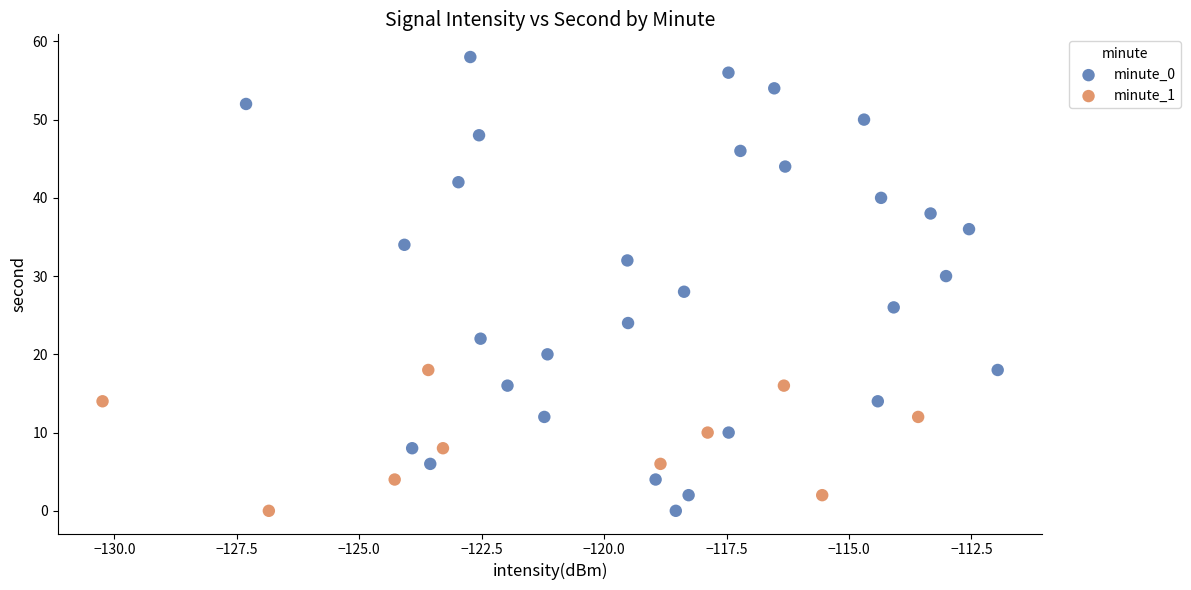

Which series contains the highest Y value?

minute_0